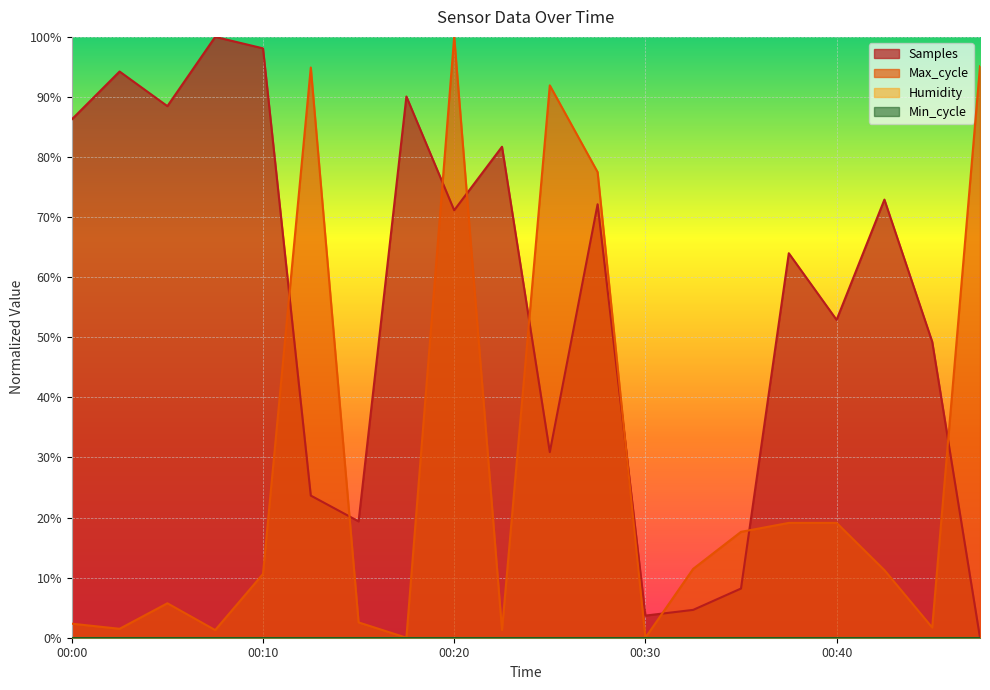

Which label corresponds to the smallest value in the chart?

00:47